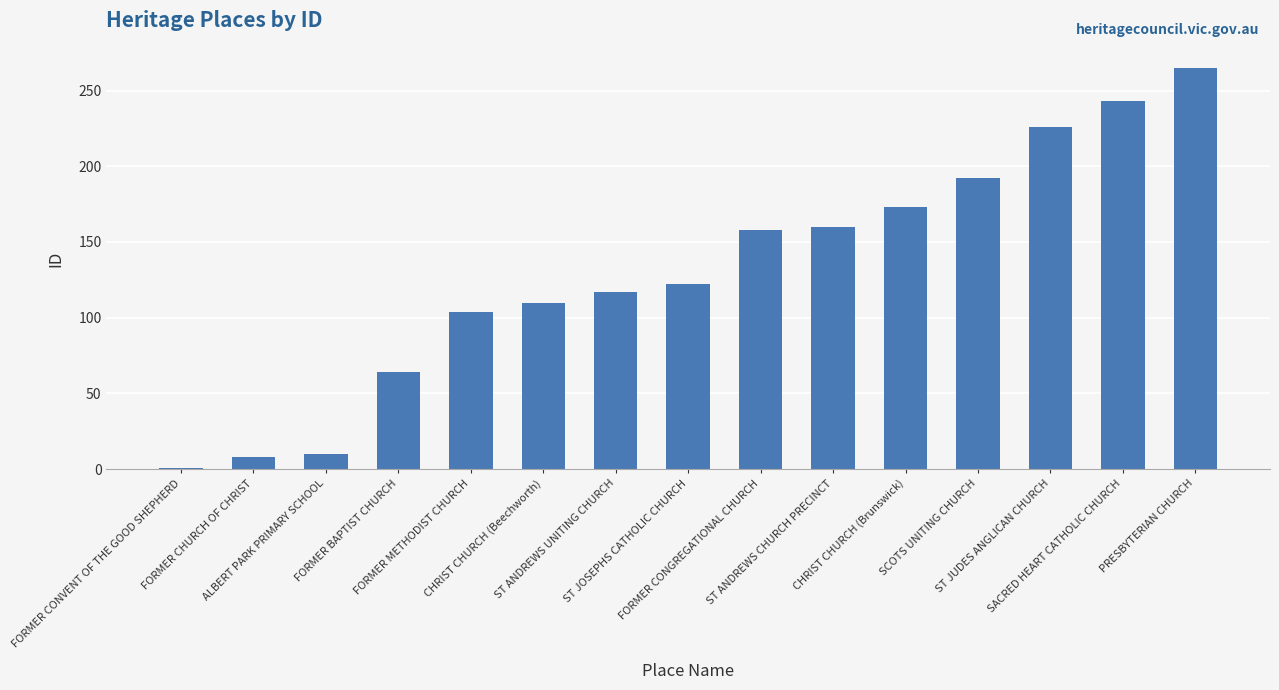

What is the maximum value shown in the chart?

265